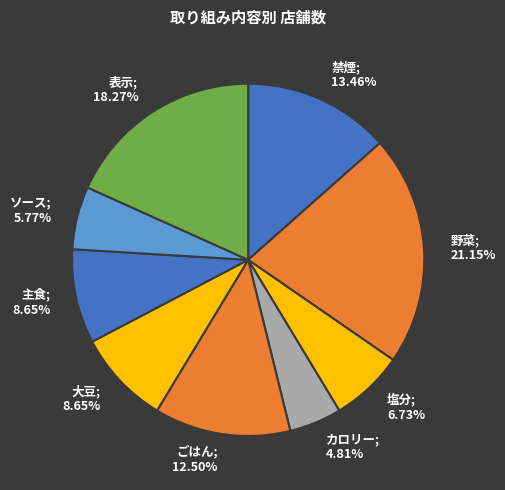

Which slice is the largest?

野菜